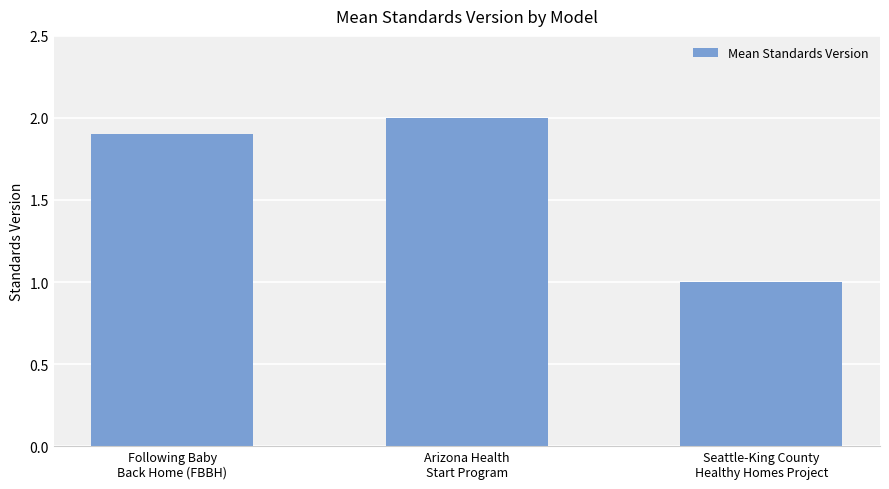

What is the label of the 3rd bar from the left?

Seattle-King County
Healthy Homes Project